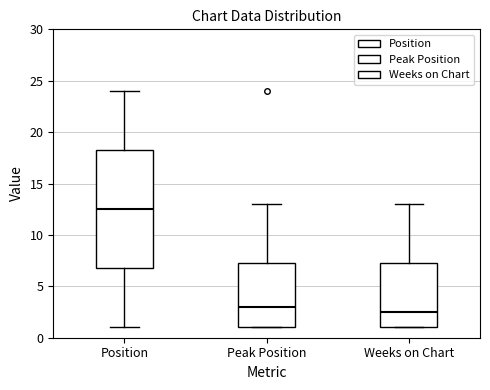

Which box is the tallest, from its lower edge to its upper edge?

Position